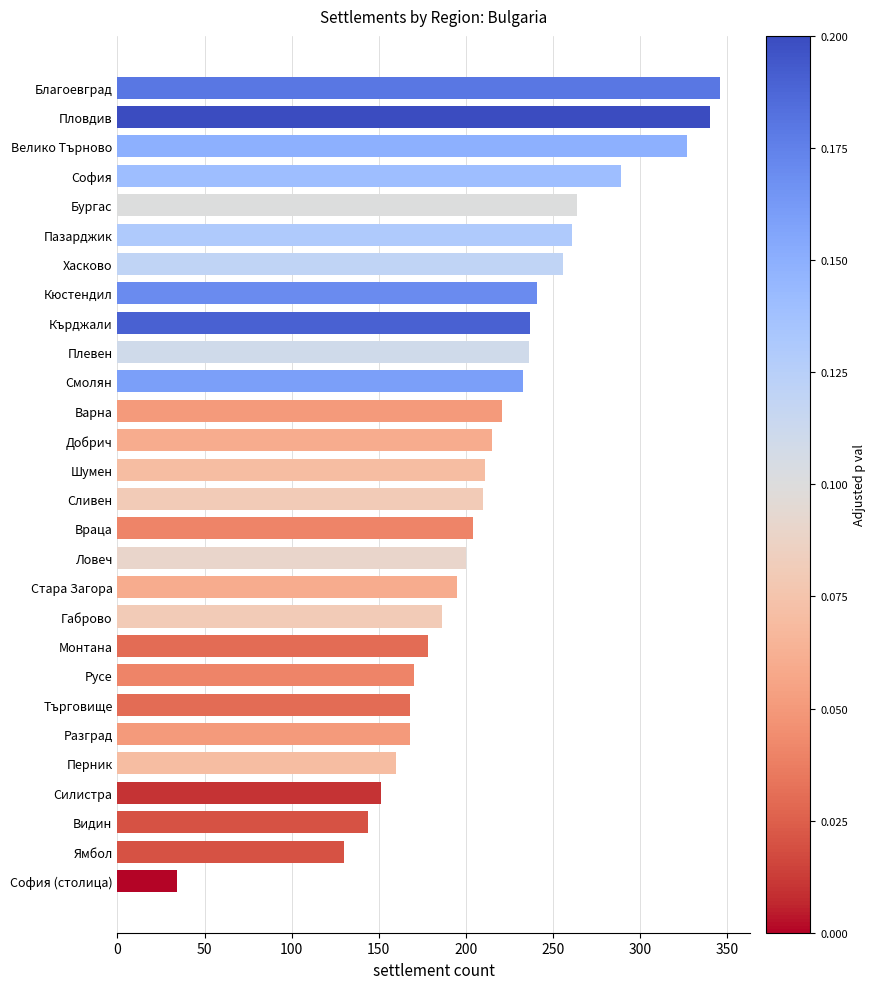

What is the greatest value displayed?

346